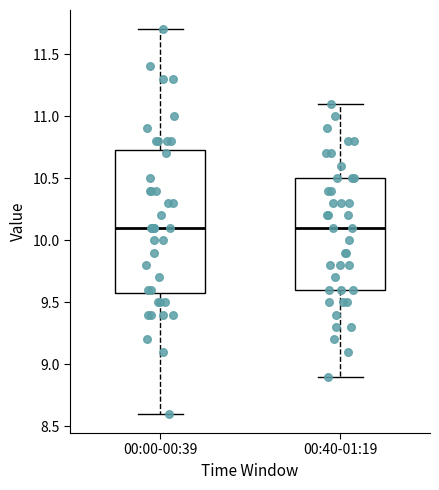

Reading left to right, transcribe this box plot: for each box, give where its median line is, the range the box spans, and where its two whiskers end, as read against the y-axis. The values are not printed on the chart, so give them approximately, as read against the axis.

00:00-00:39: median 10.10, box 9.60 to 10.75, whiskers 8.60 to 11.70
00:40-01:19: median 10.10, box 9.60 to 10.50, whiskers 8.90 to 11.10